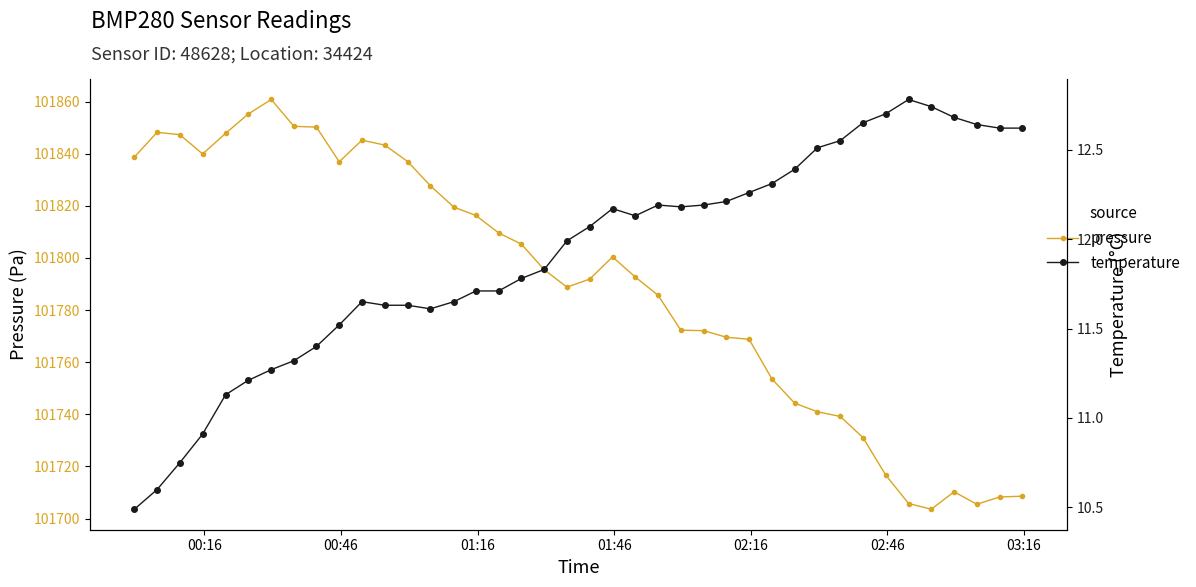

How many data points in pressure are less than 101795?

20